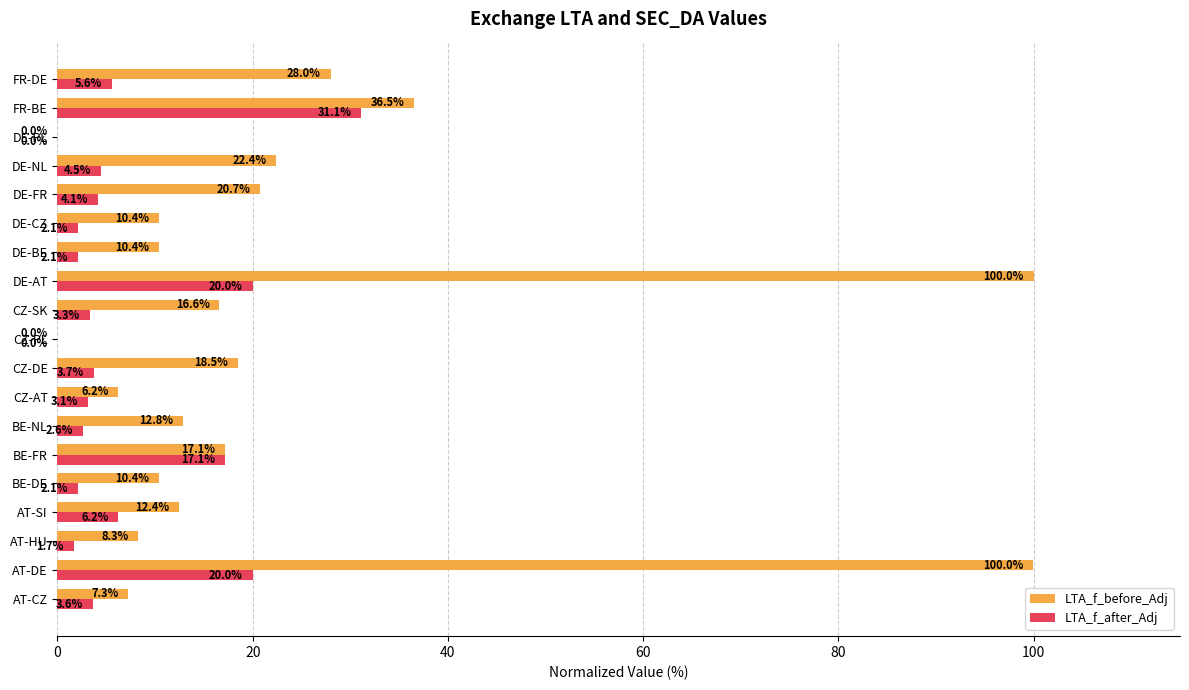

At which label is LTA_f_before_Adj closest to 50?

FR-BE